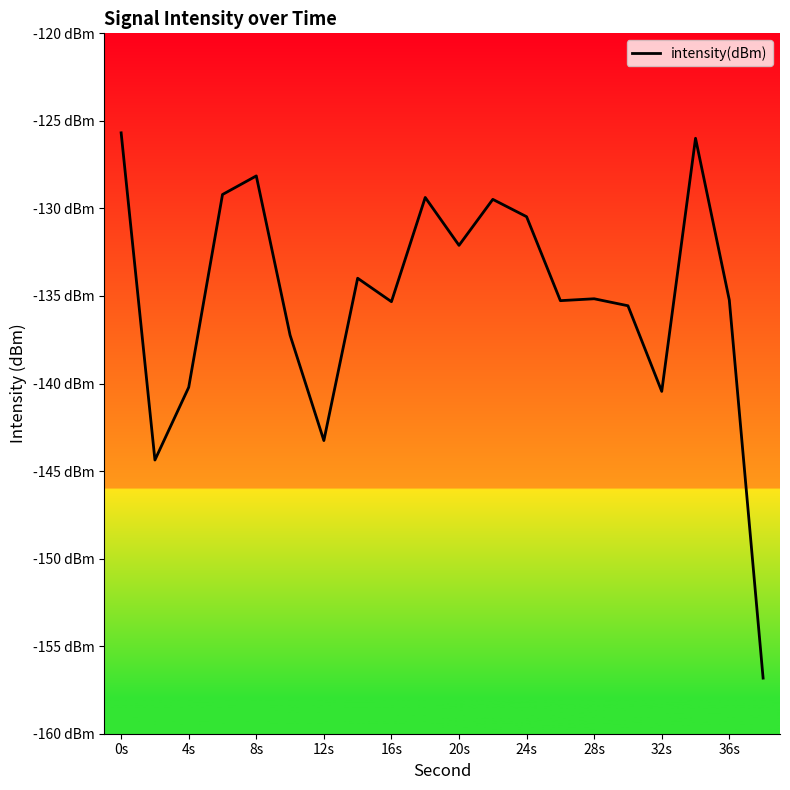

Does the chart have visible grid lines?

No